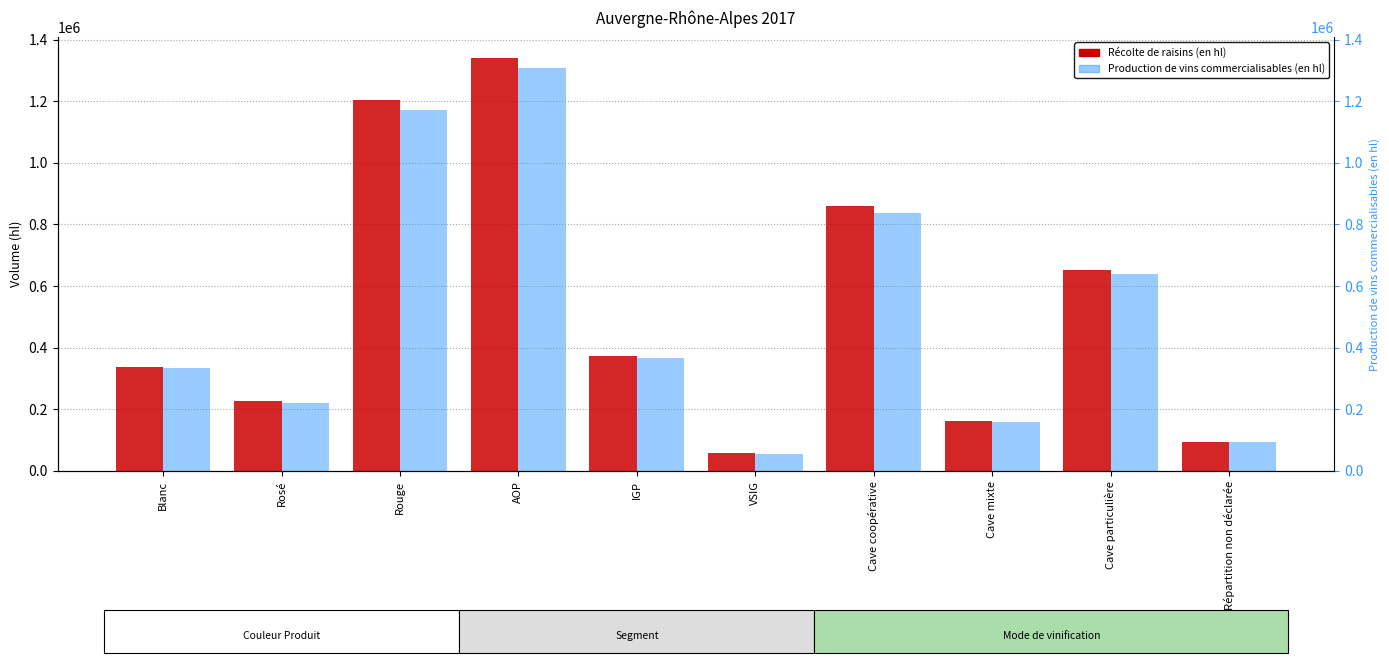

How many categories are shown in the chart?

10